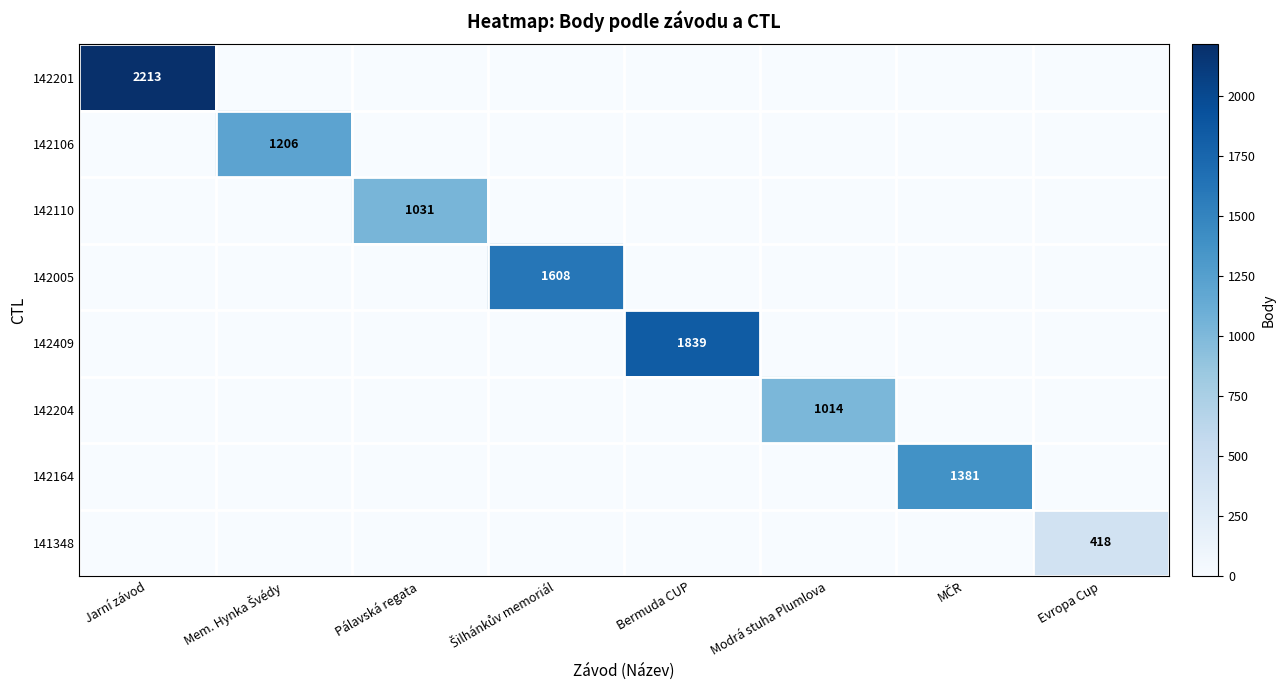

Is it true that 142005 equals 1076 at MČR?

False